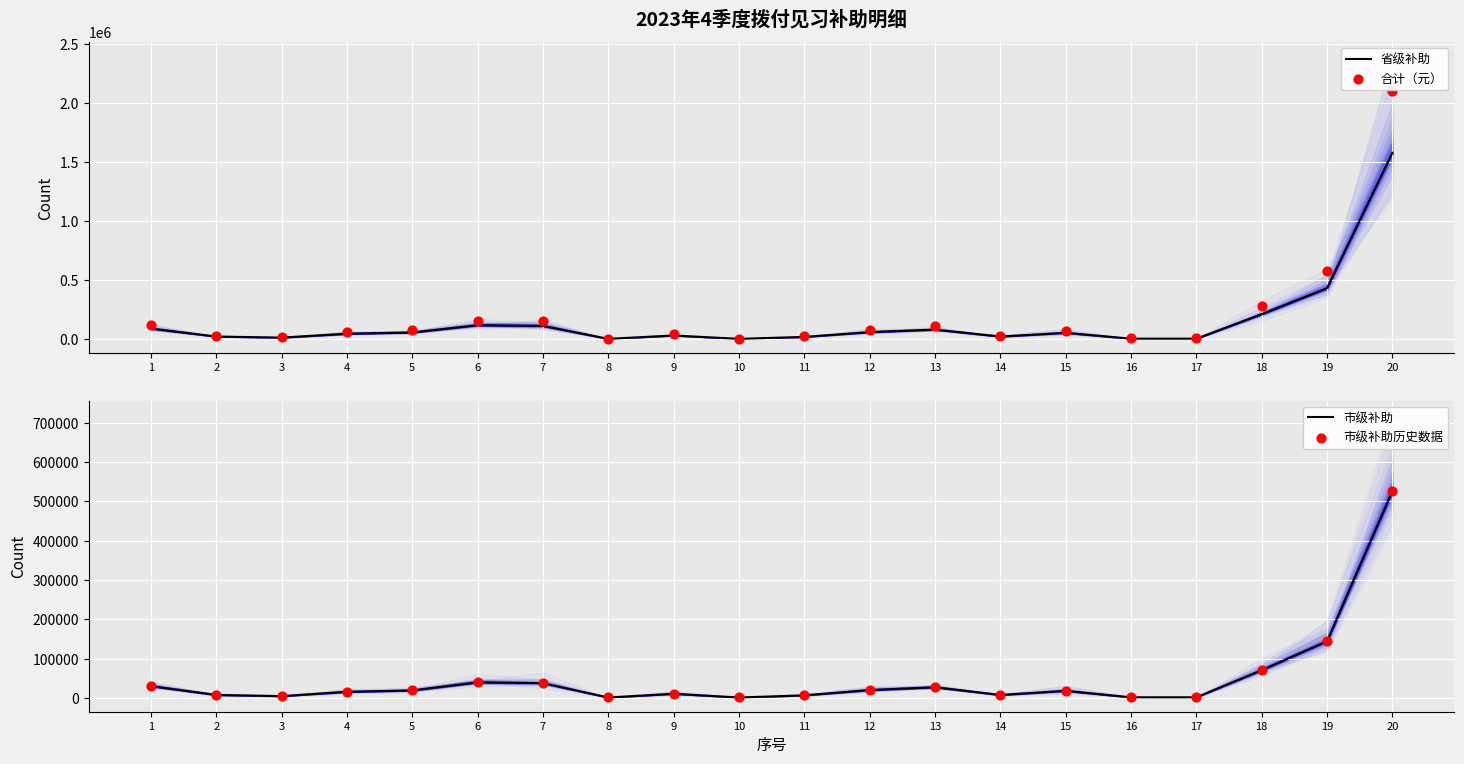

Which series reaches the minimum Y coordinate?

市级补助